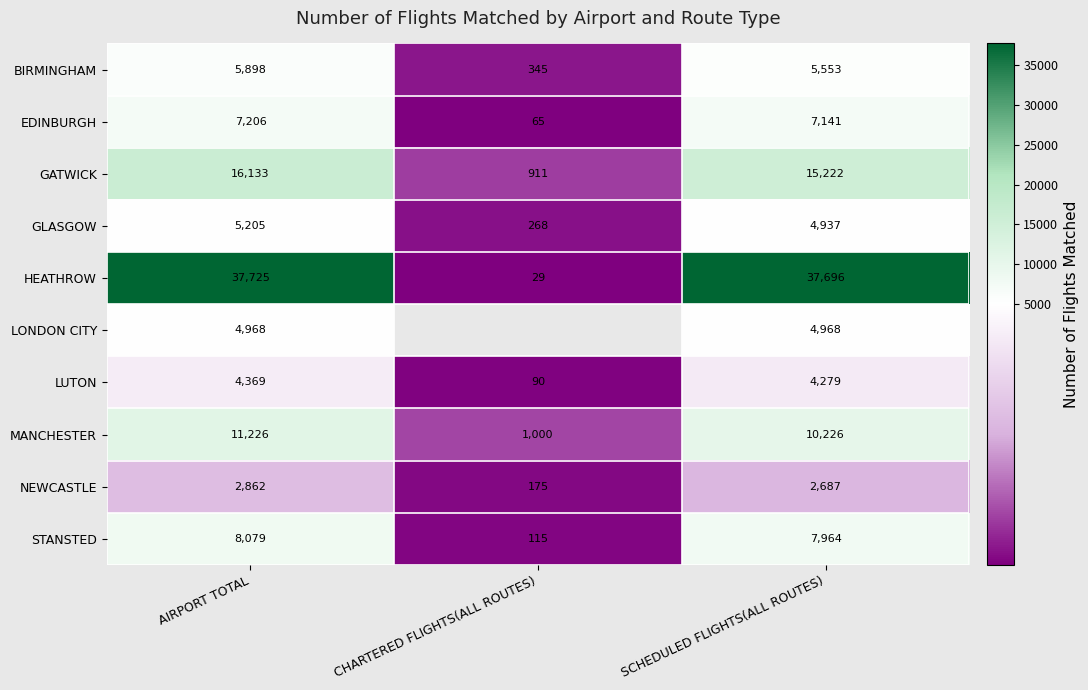

What is the difference between the highest and lowest values at SCHEDULED FLIGHTS(ALL ROUTES)?

35009